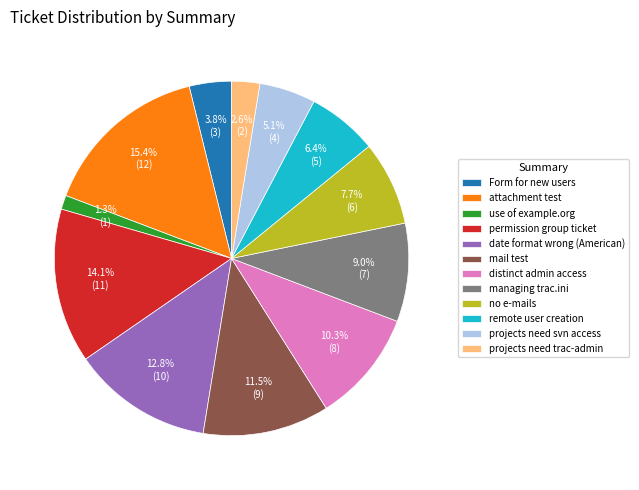

What is the largest slice in the pie chart?

attachment test